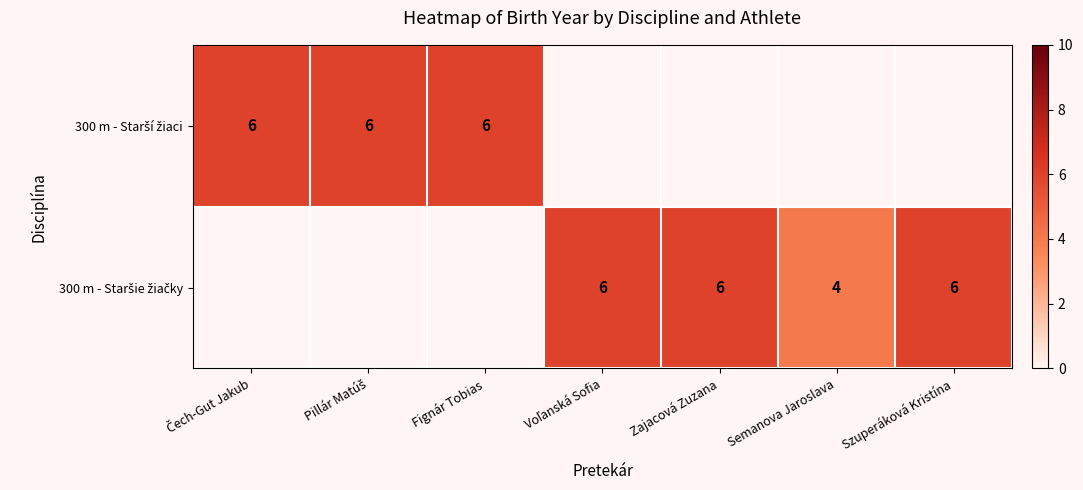

What is the minimum value for 300 m - Starší žiaci?

6.0